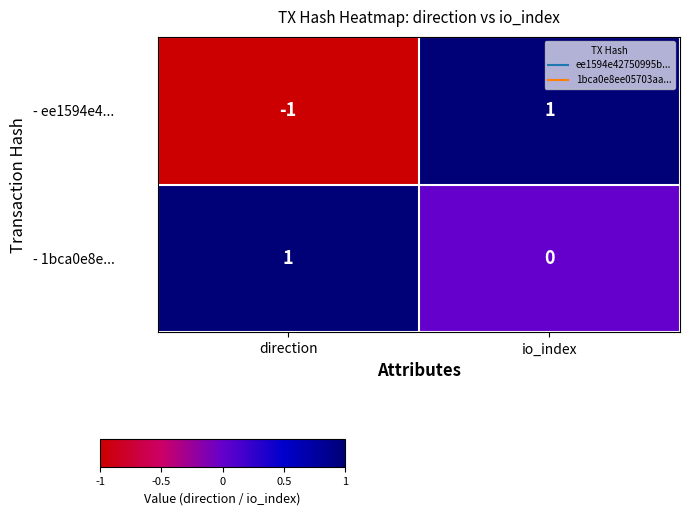

At how many categories does at least one series exceed 0?

2